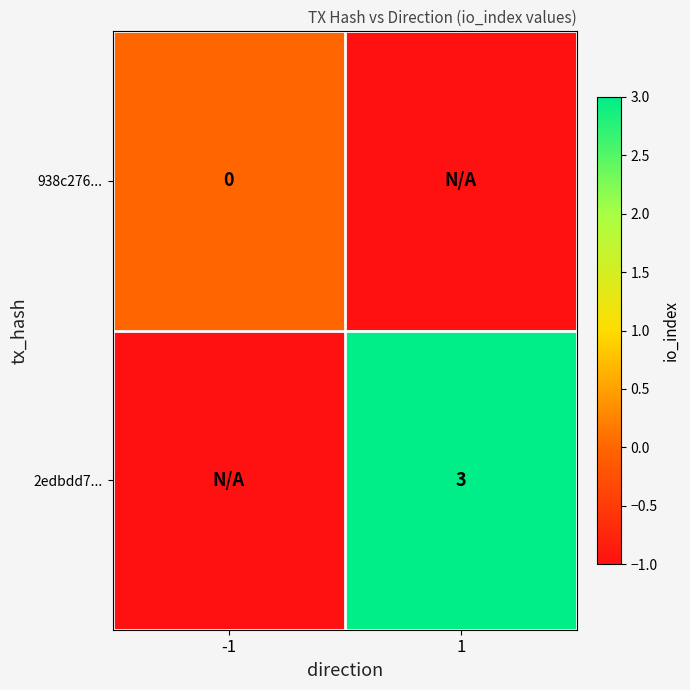

Is it true that 2edbdd7... equals 3 at 1?

True